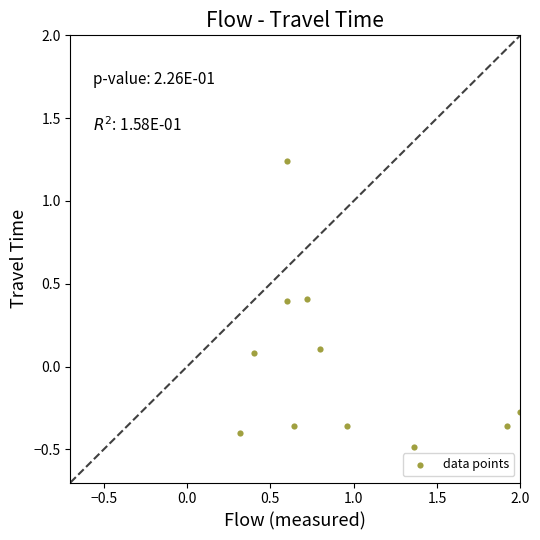

What is the range of Y values (max minus min)?

1.7